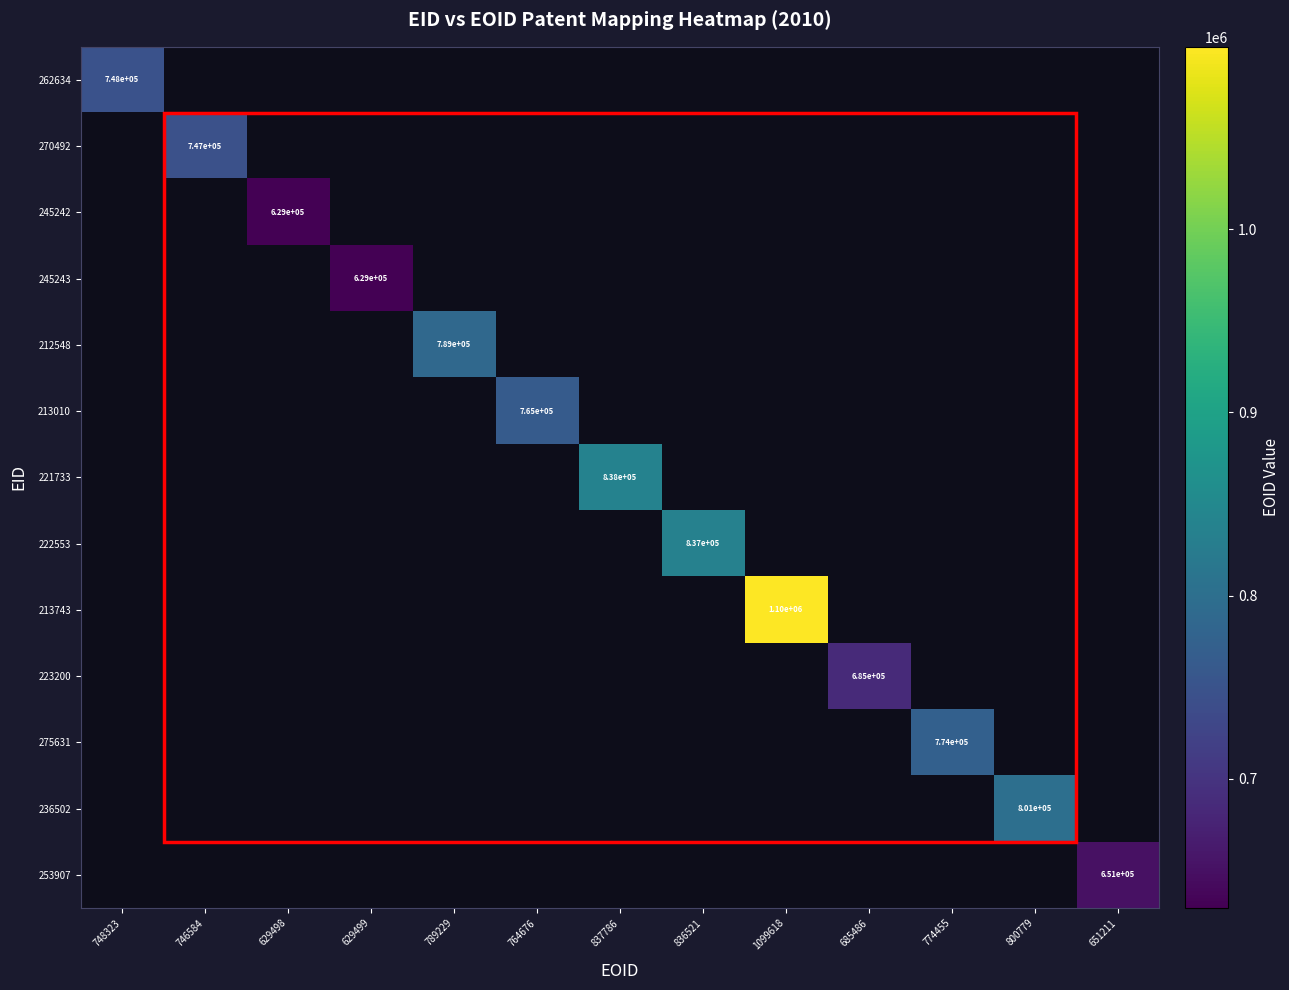

At which category does the chart reach its minimum across all series?

629498